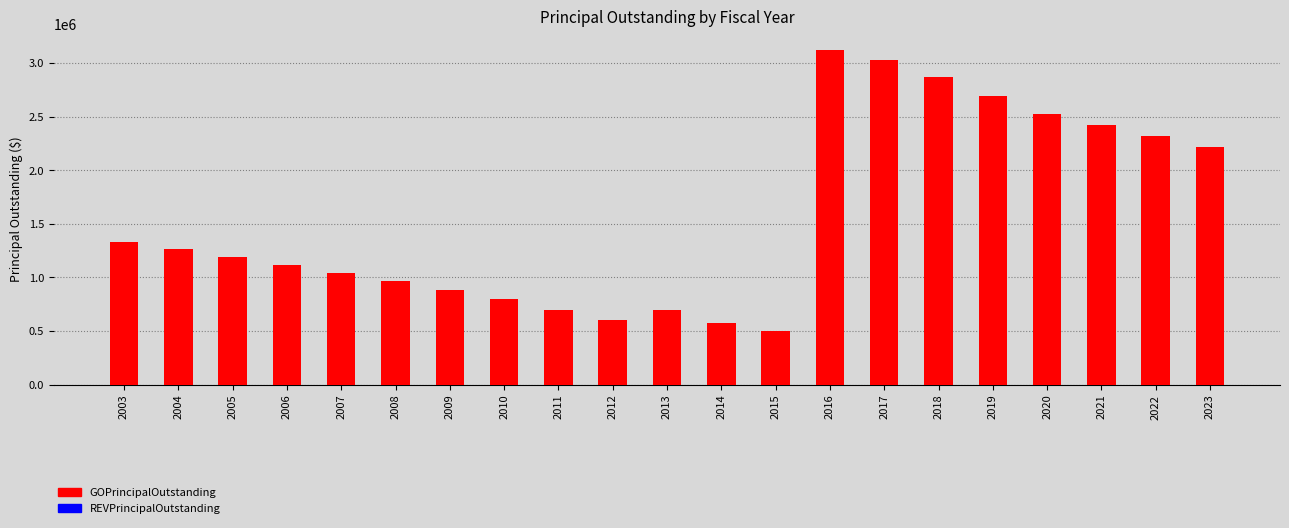

What is the sum of the values at 2005 and 2016?

4312000